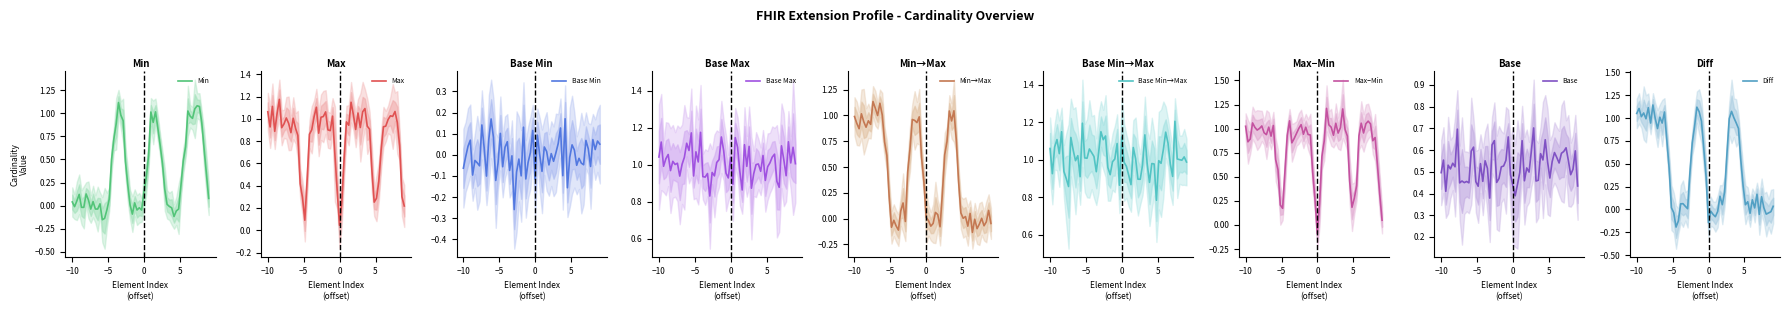

True or false: Max has more than 2 interior local peaks.

True